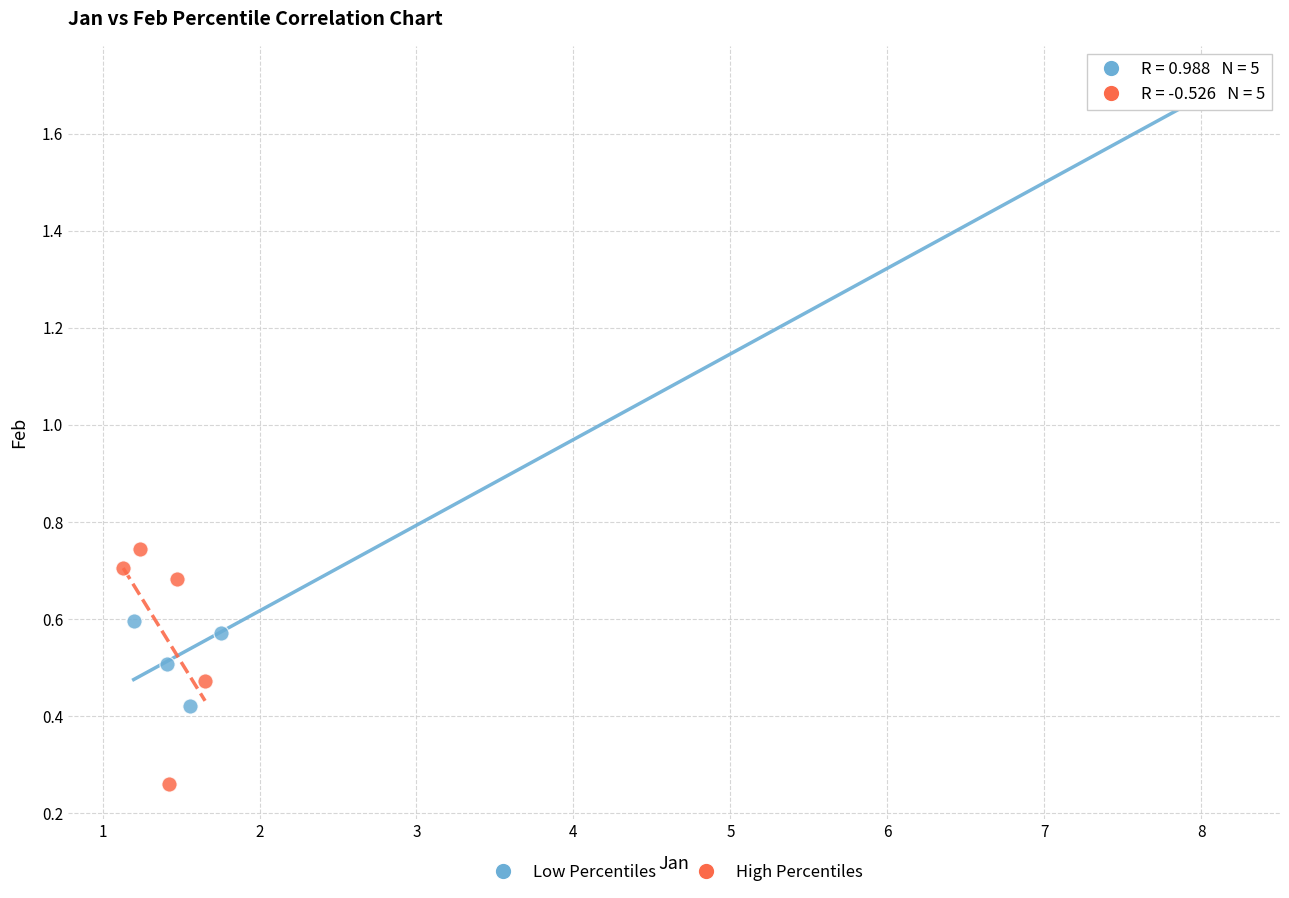

Which series has the widest spread of Y values?

Low Percentiles